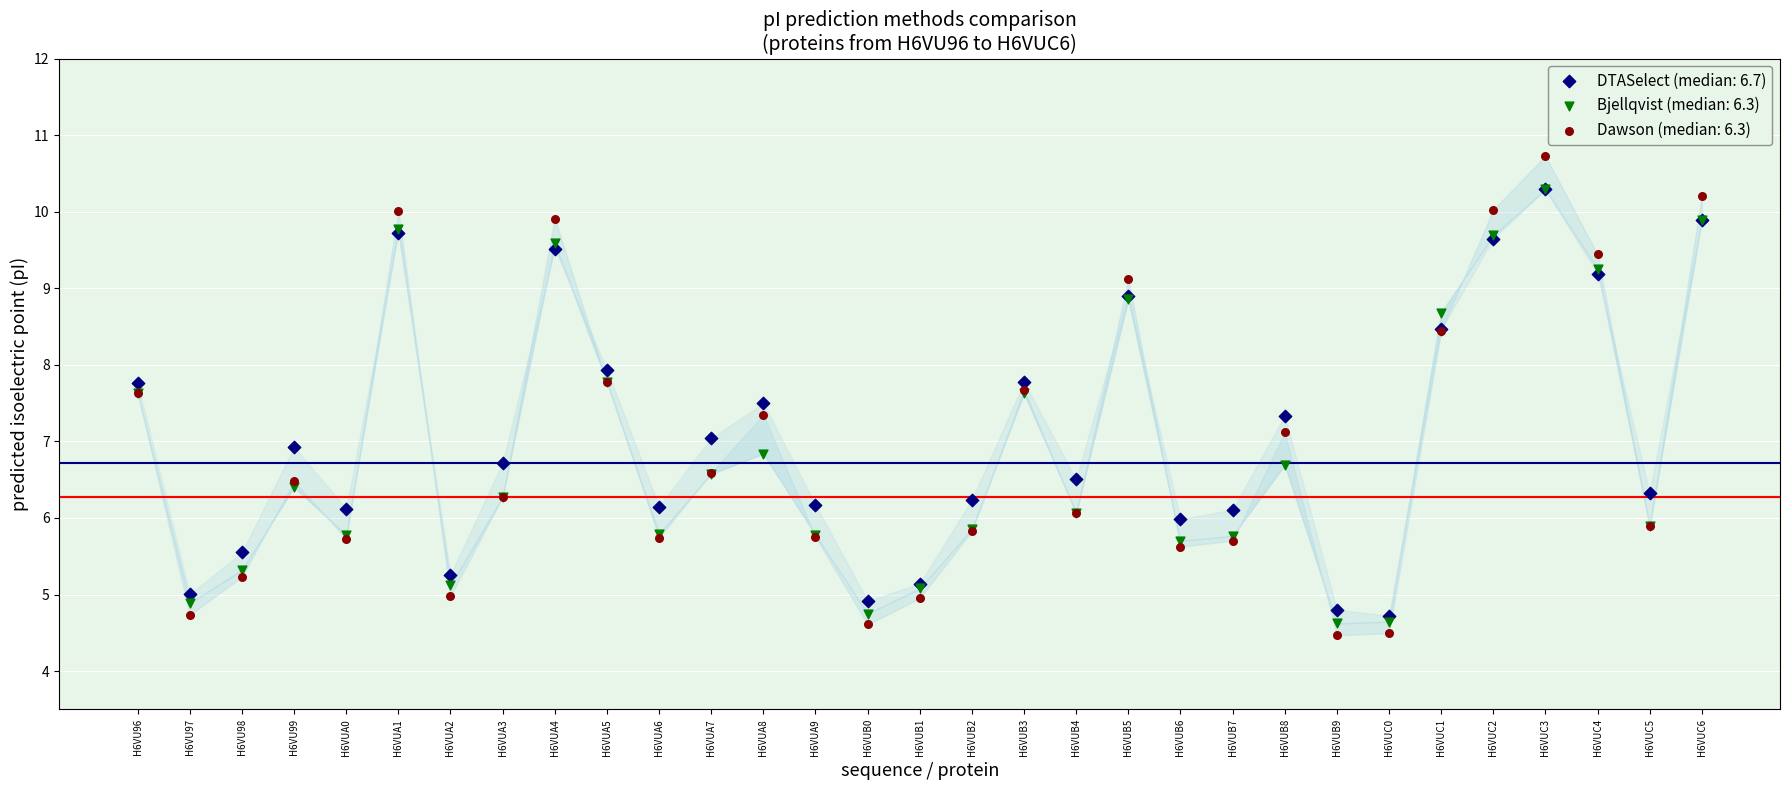

What are all the series names shown in the legend?

DTASelect (median: 6.7), Bjellqvist (median: 6.3), Dawson (median: 6.3)